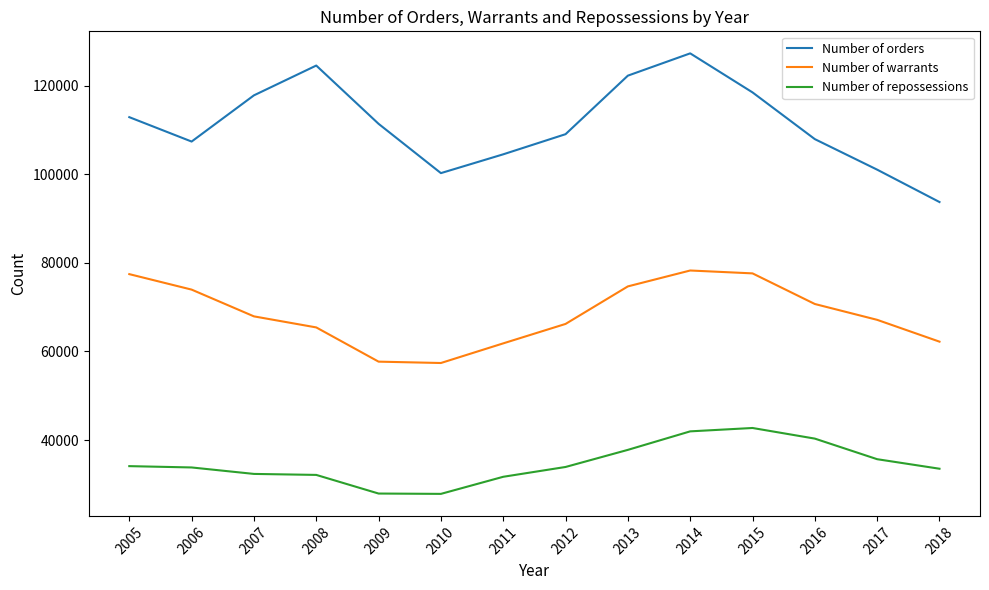

Rank the series by their maximum value, from highest to lowest.

Number of orders, Number of warrants, Number of repossessions